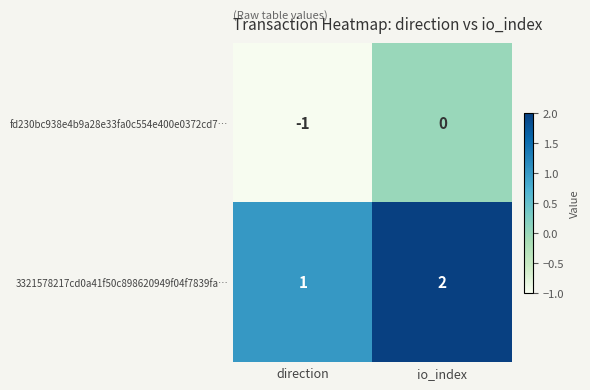

Reading right to left, transcribe all the data shown in this chart.

fd230bc938e4b9a28e33fa0c554e400e0372cd7…: 0	-1
3321578217cd0a41f50c898620949f04f7839fa…: 2	1